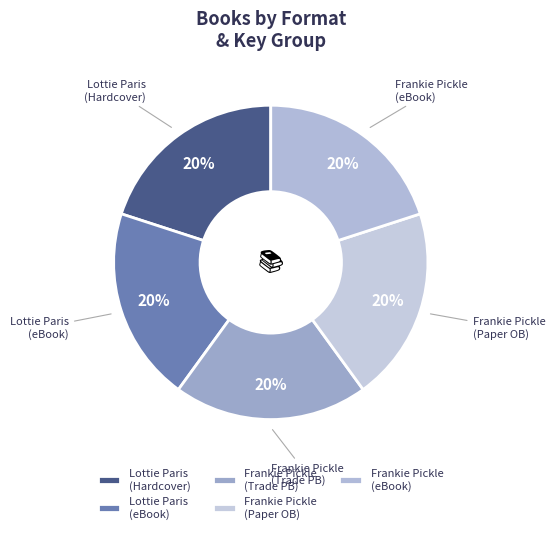

Combined, do Frankie Pickle (Trade PB) and Lottie Paris (Hardcover) account for over 50%?

No